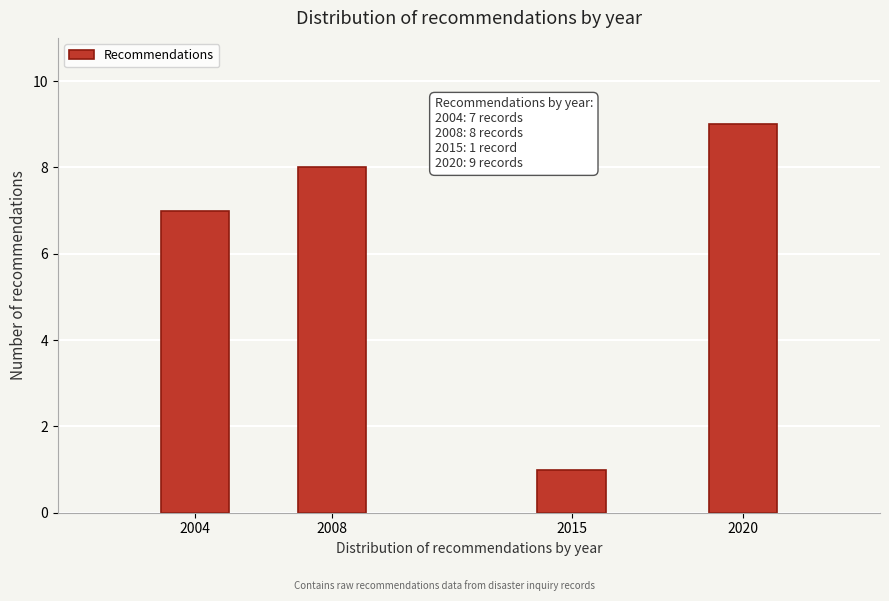

Reading right to left, list all the values displayed in this chart.

9	1	8	7